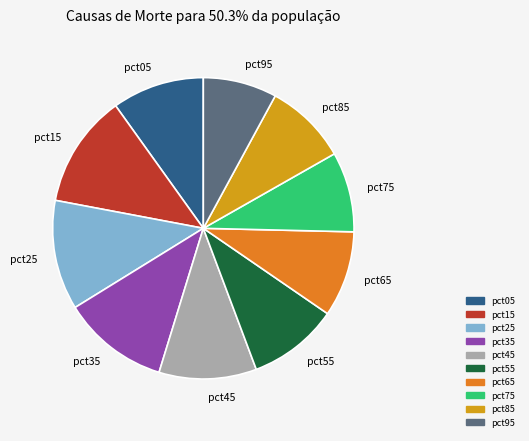

Combined, do pct55 and pct75 account for over 50%?

No